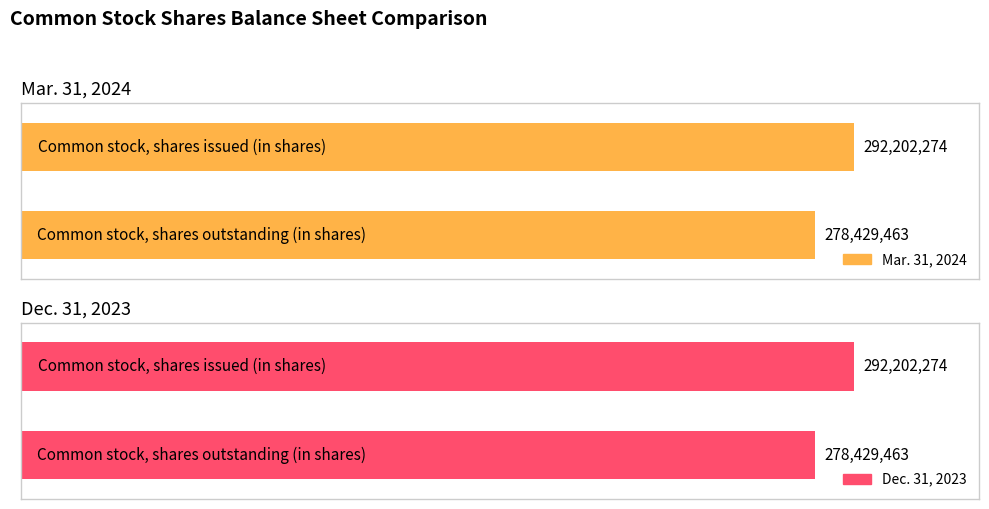

How many data points does each series have?

2